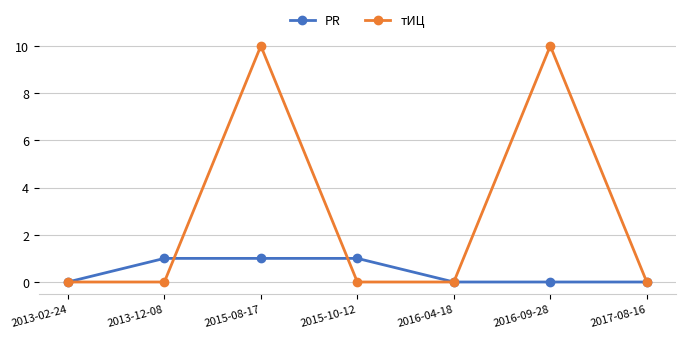

What is the sum of all PR values?

3